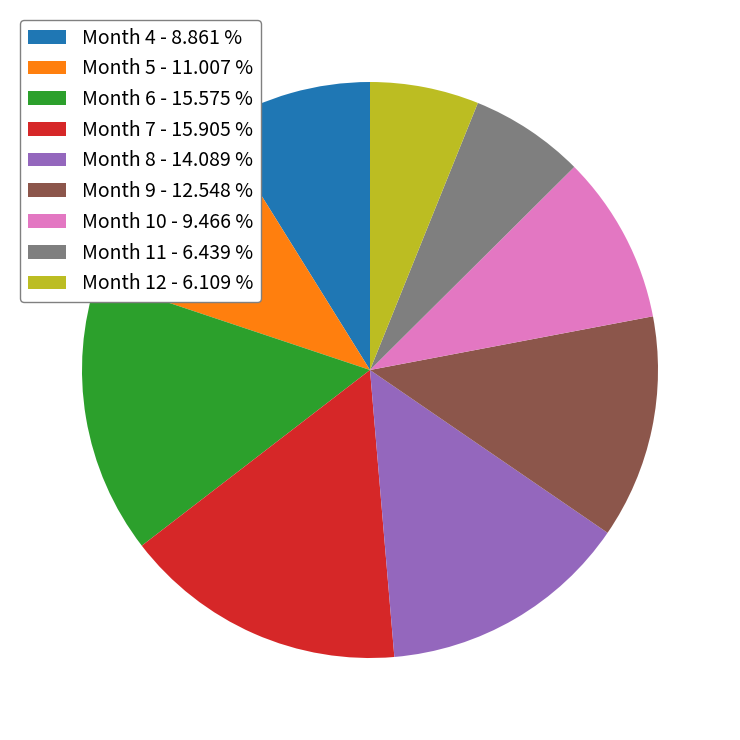

How many segments does this pie chart have?

9